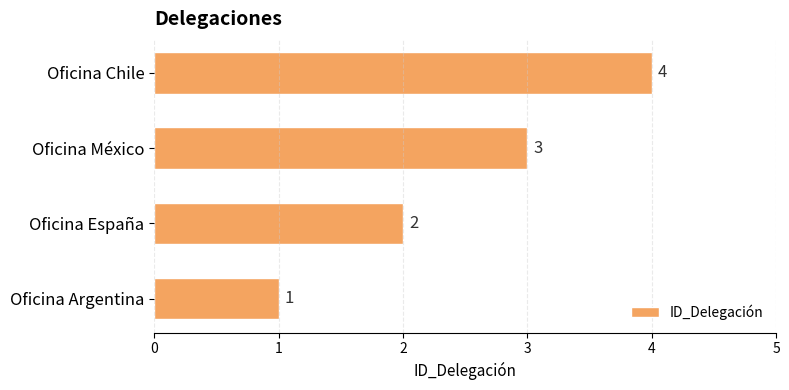

Count the values in the range 2 to 4.

3